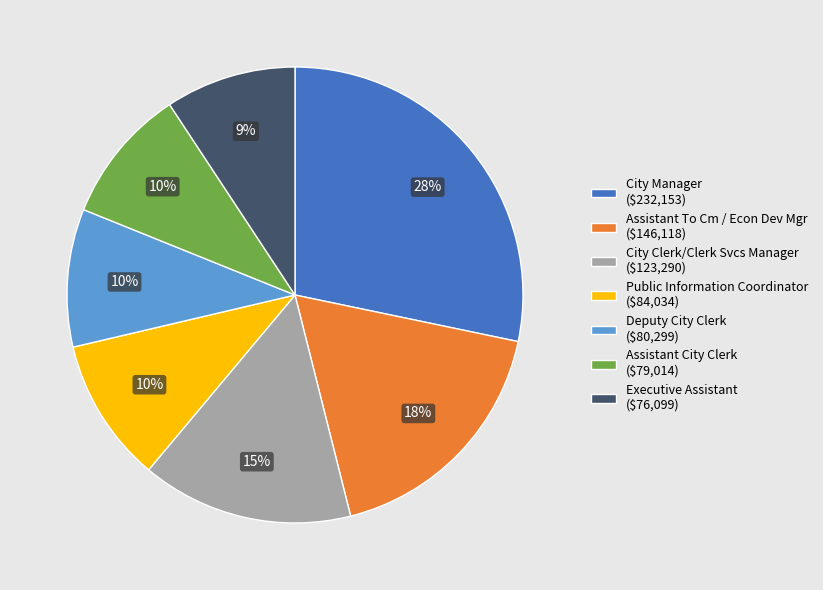

To the nearest percent, what is the combined percentage of Deputy City Clerk and City Clerk/Clerk Svcs Manager?

25%